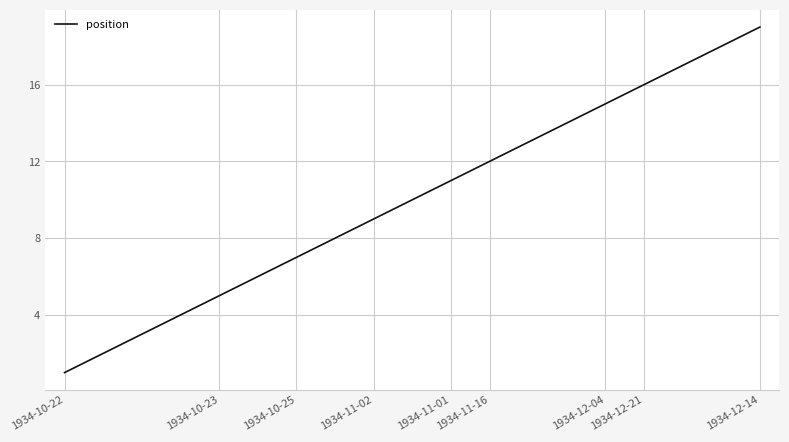

Reading left to right, what are all the values shown in this chart?

1	2	3	4	5	6	7	8	9	10	11	12	13	14	15	16	17	18	19